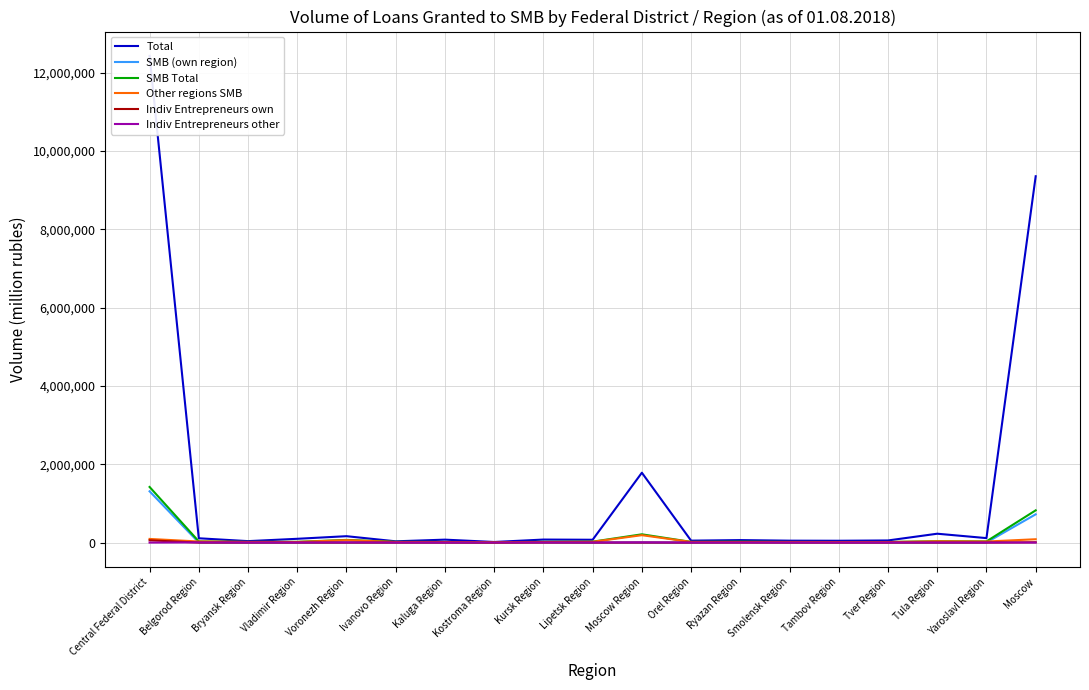

Which series has the widest spread of values?

Total